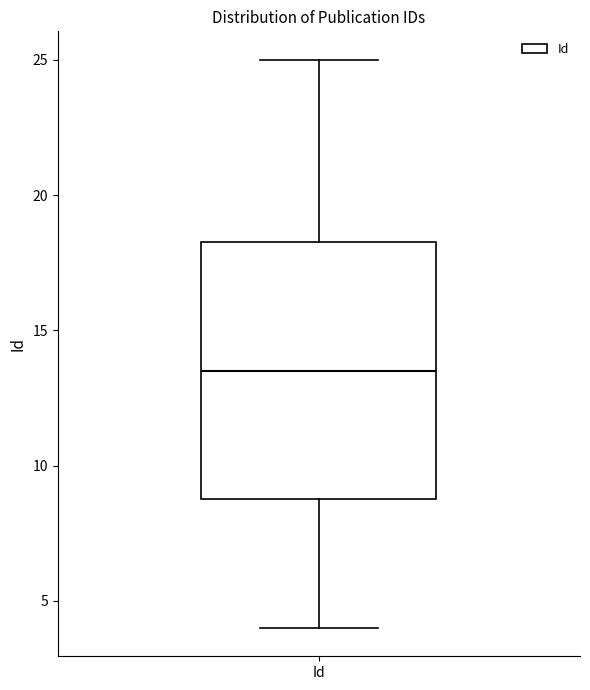

Transcribe this box plot: give where the median line is, the range the box spans, and where the two whiskers end, as read against the y-axis. The values are not printed on the chart, so give them approximately, as read against the axis.

median 13.5, box 9.0 to 18.5, whiskers 4.0 to 25.0